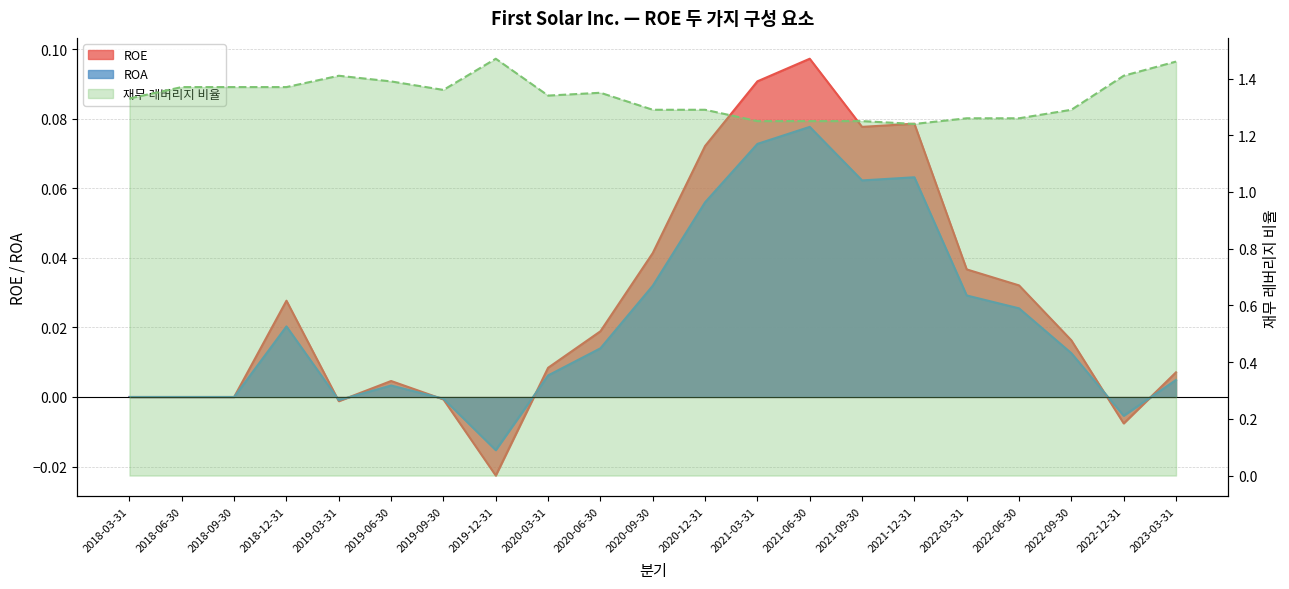

Which series changed the most between 2018-09-30 and 2022-06-30?

재무 레버리지 비율